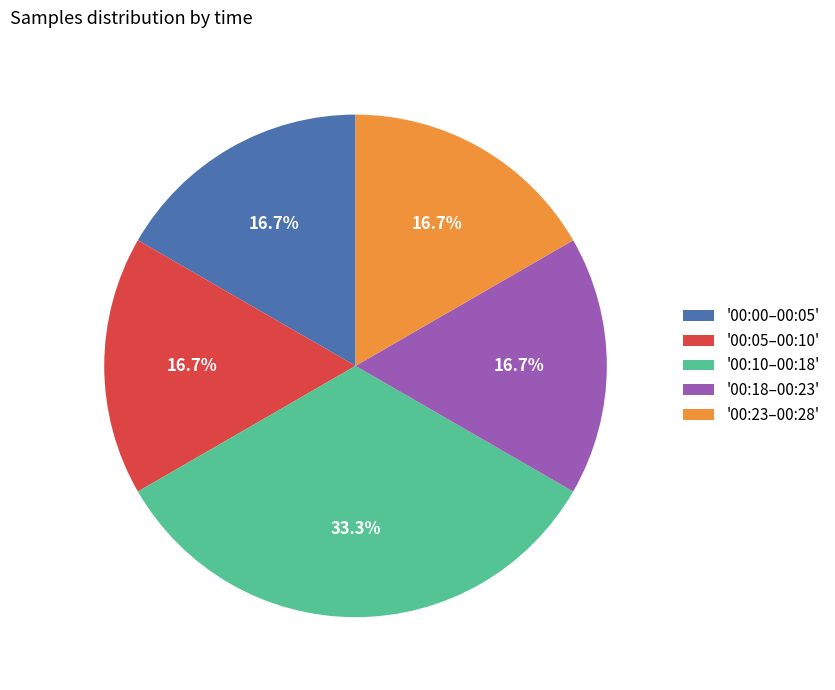

What is the largest slice in the pie chart?

'00:10–00:18'